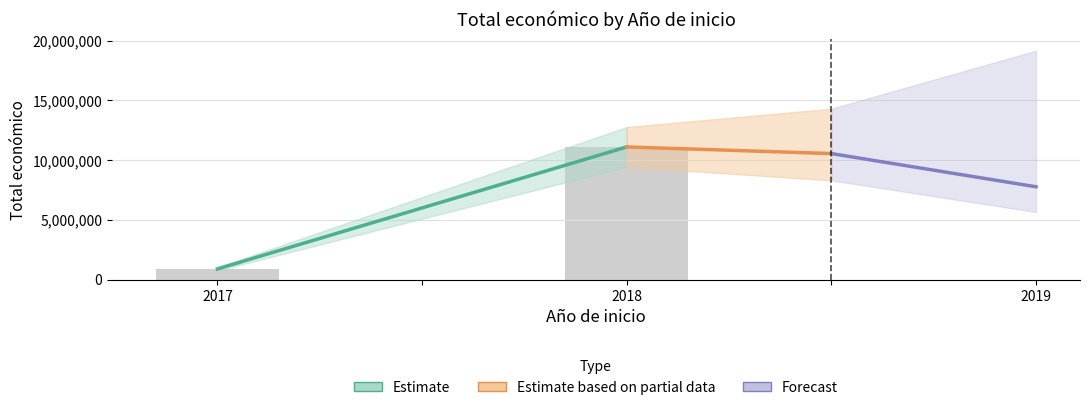

At which category does the chart reach its minimum across all series?

2017